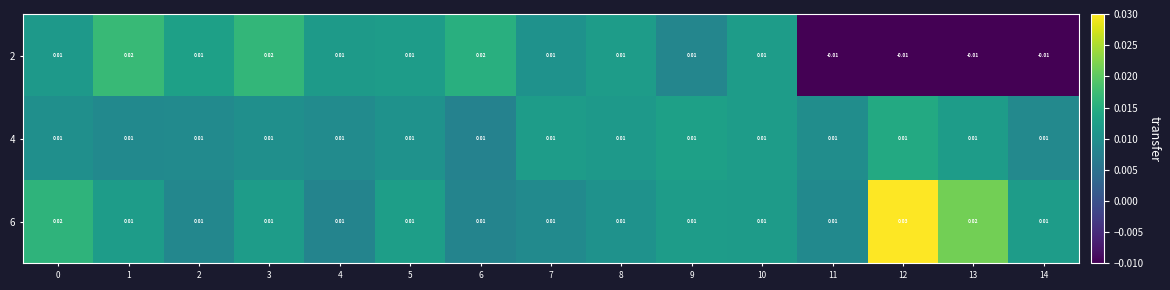

Rank the series by their average value, from lowest to highest.

2, 4, 6